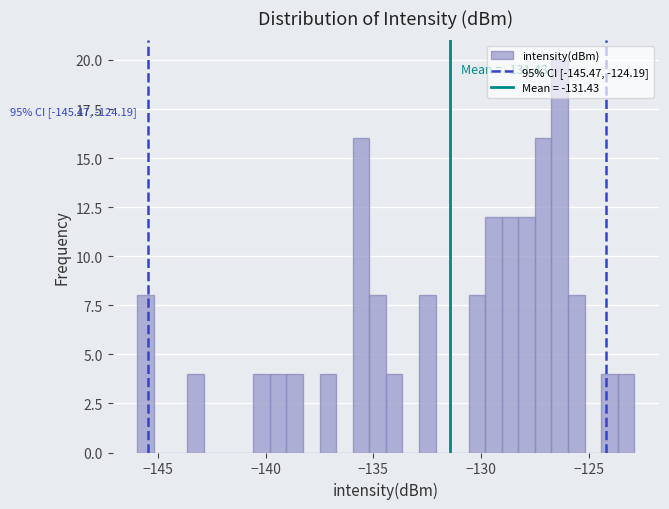

Around what value on the x-axis is the tallest bar? Give the approximate position of its centre, as read against the axis.

-126.5